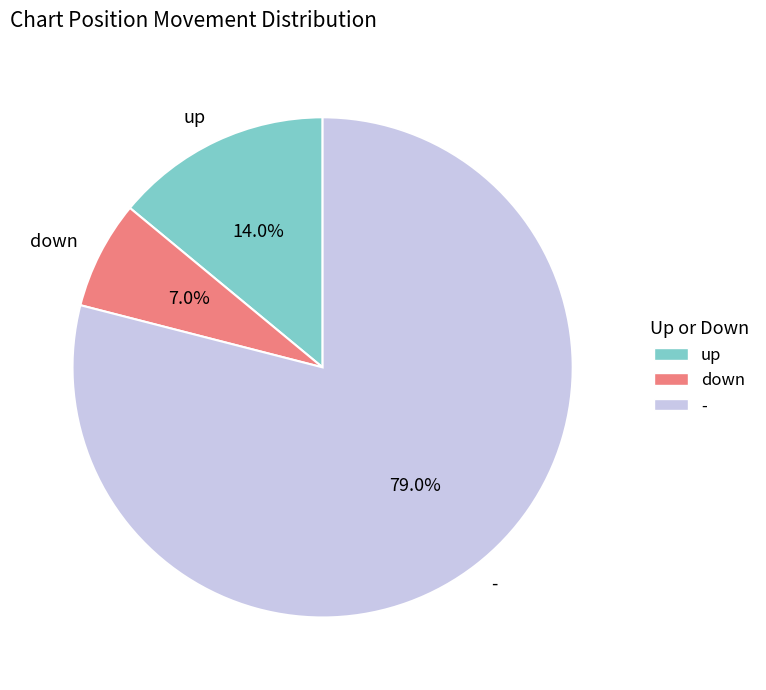

To the nearest percent, what is the difference between the largest and smallest slice percentages?

72%